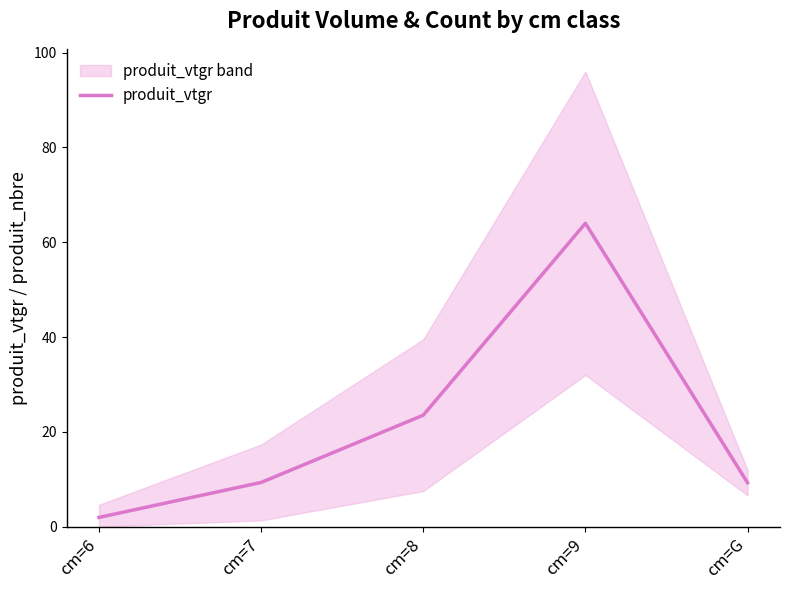

List the labels in order of value, largest first.

cm=9, cm=8, cm=7, cm=G, cm=6